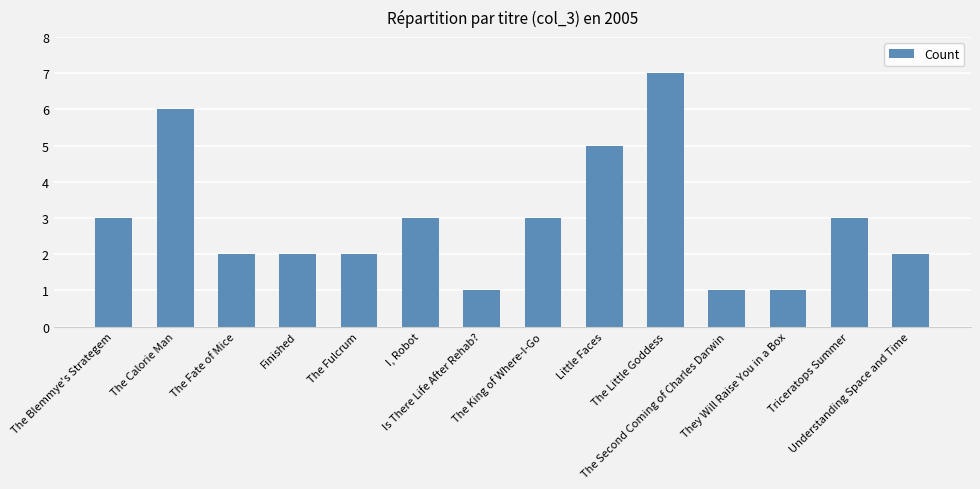

What is the difference between the maximum and minimum values?

6